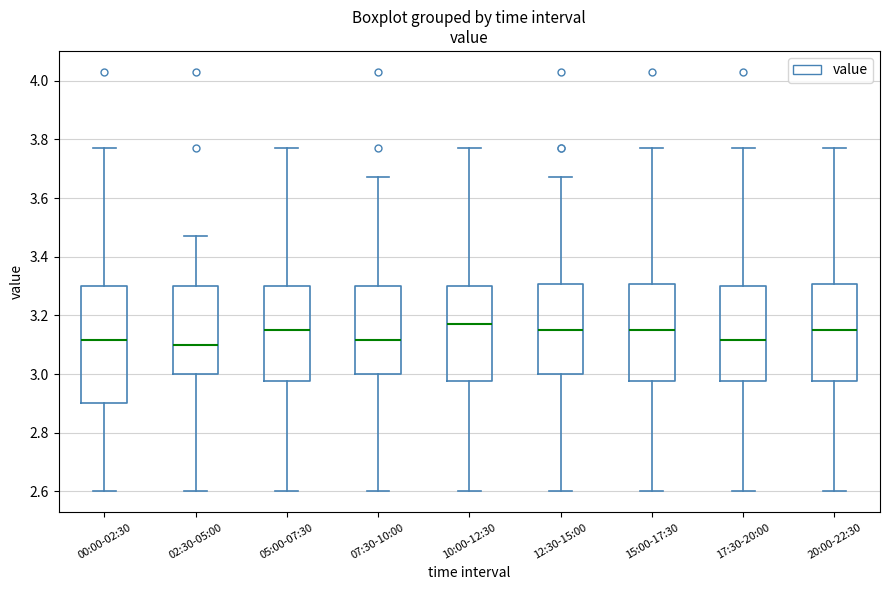

Comparing the boxes themselves (not the whiskers), which one is the tallest?

00:00-02:30